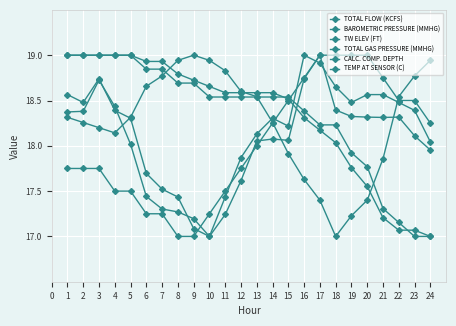

Count the number of categories in the chart.

24